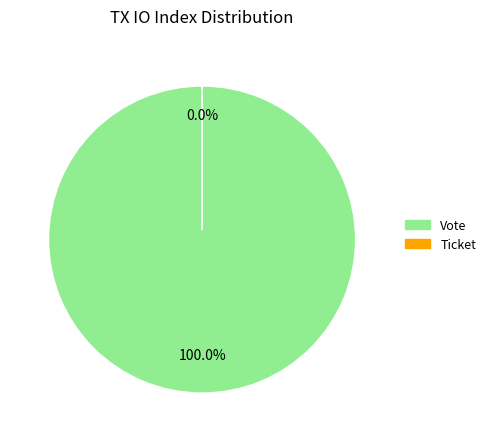

How many segments does this pie chart have?

2